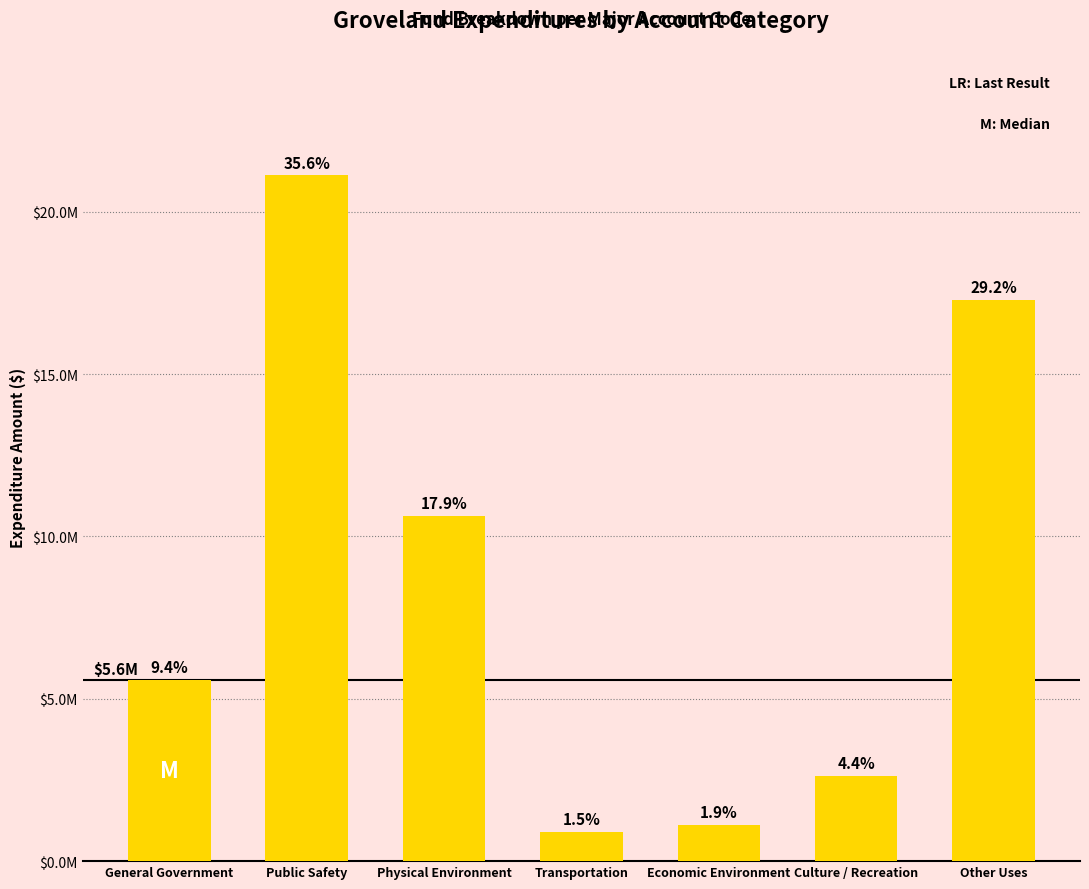

What is the sum of the values at Other Uses and Public Safety?

38398189